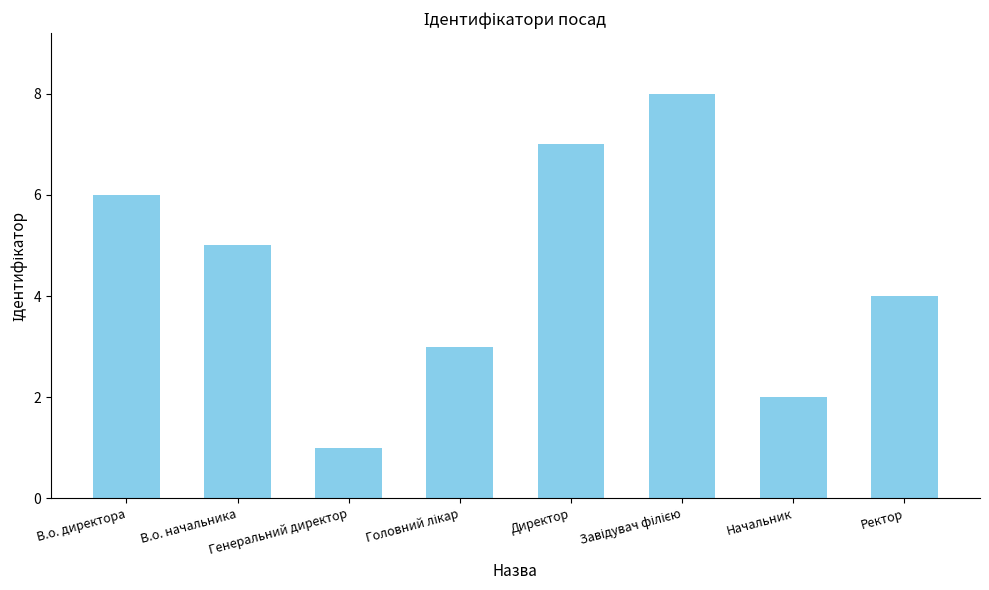

What is the difference between the second highest and minimum values?

6